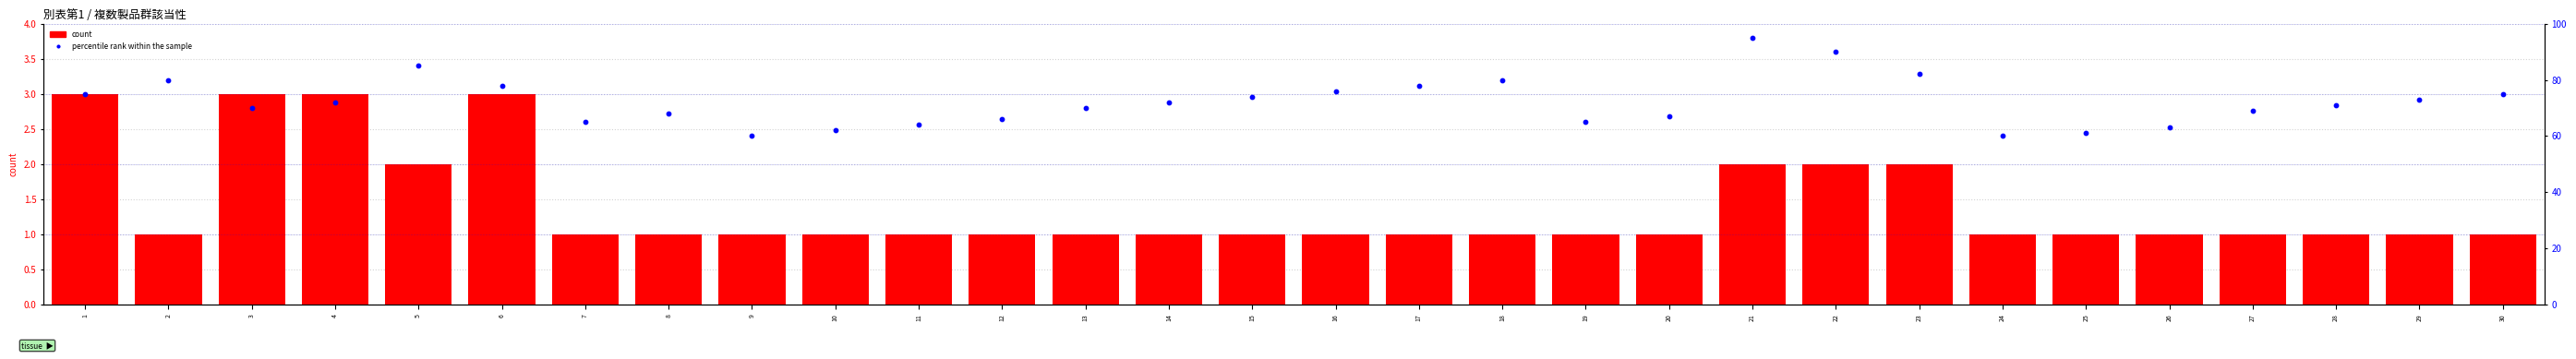

At which category is the sum across all series the highest?

21